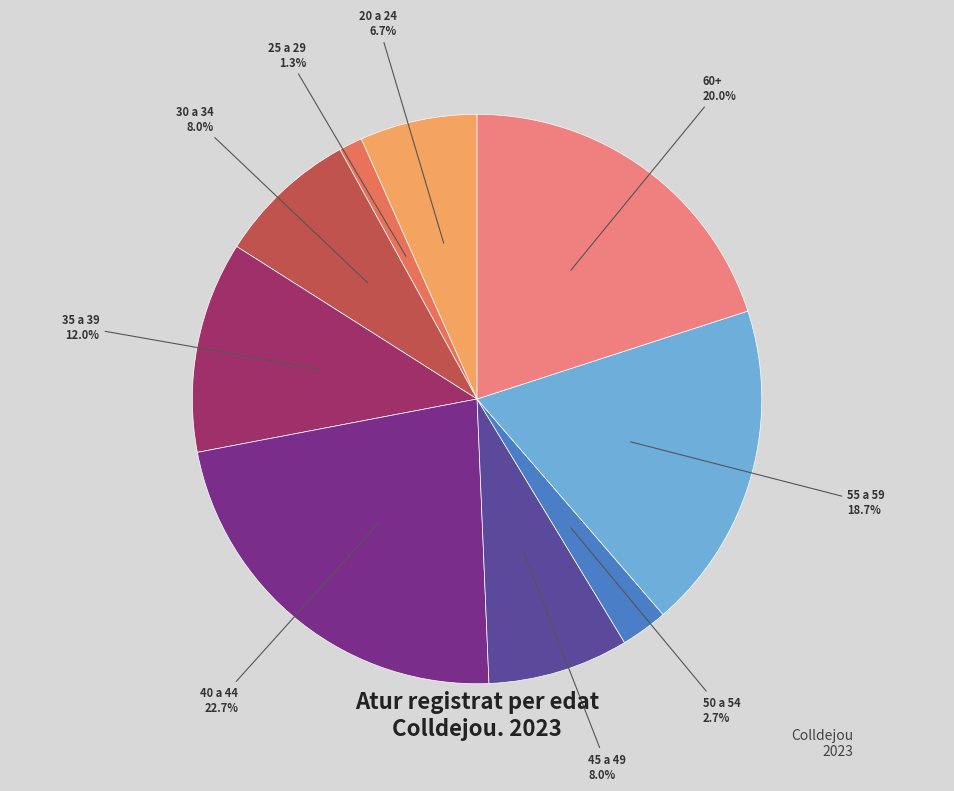

Does any single category account for the majority?

No